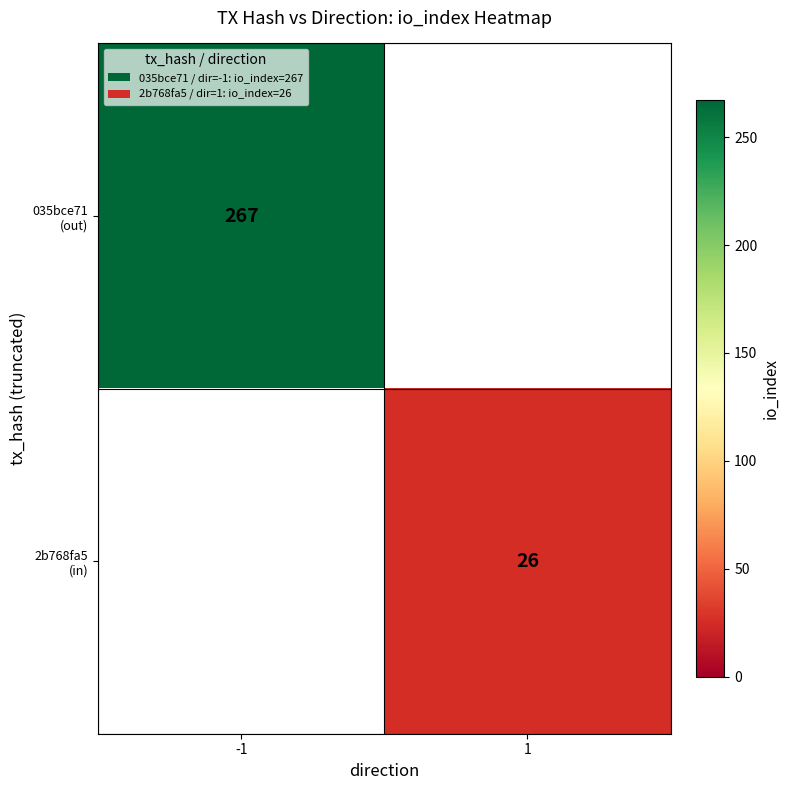

Is it true that 2b768fa5 (in) equals 6 at 1?

False